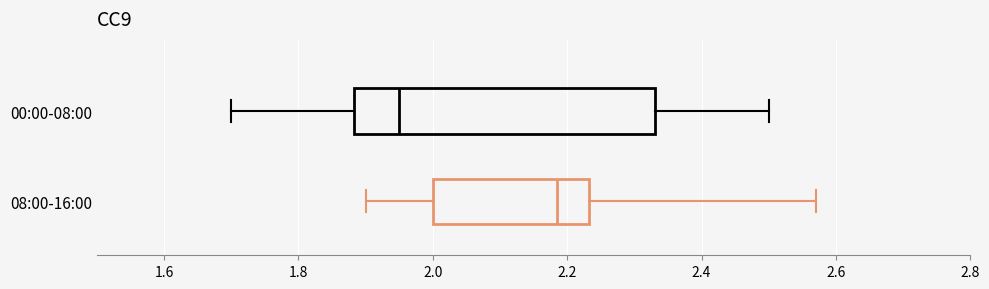

Reading bottom to top, transcribe this box plot: for each box, give where its median line is, the range the box spans, and where its two whiskers end, as read against the x-axis. The values are not printed on the chart, so give them approximately, as read against the axis.

08:00-16:00: median 2.18, box 2.00 to 2.24, whiskers 1.90 to 2.58
00:00-08:00: median 1.96, box 1.88 to 2.34, whiskers 1.70 to 2.50